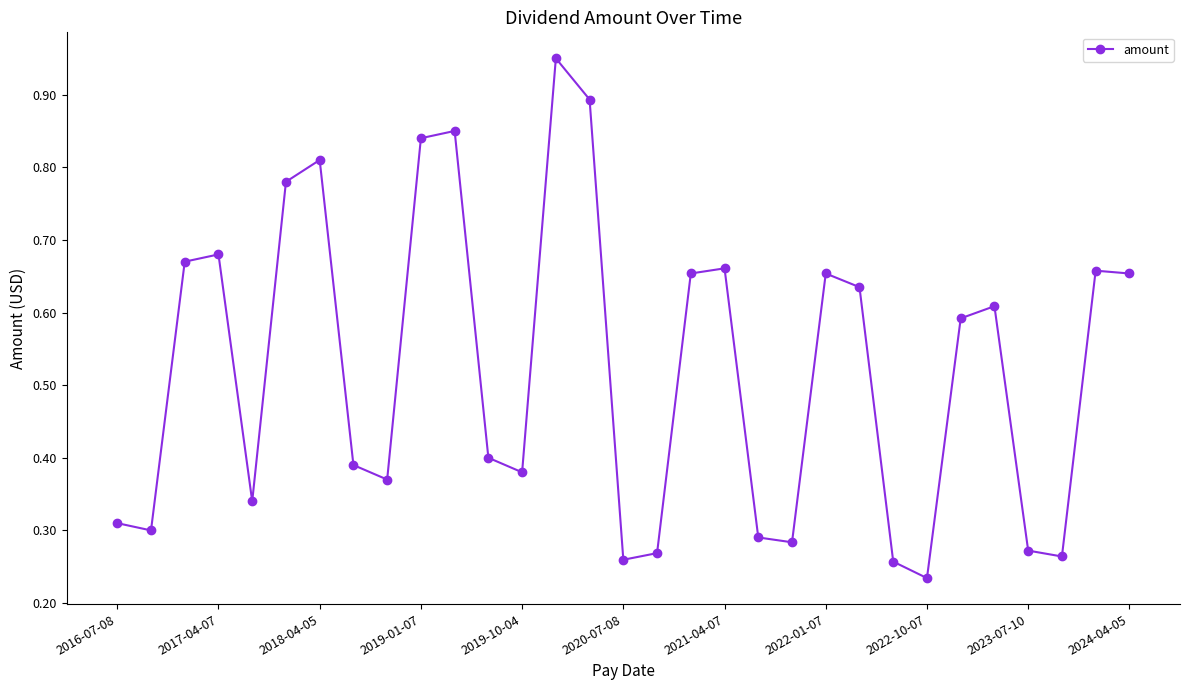

How many points are lower than both their immediate neighbors (excluding endpoints)?

8